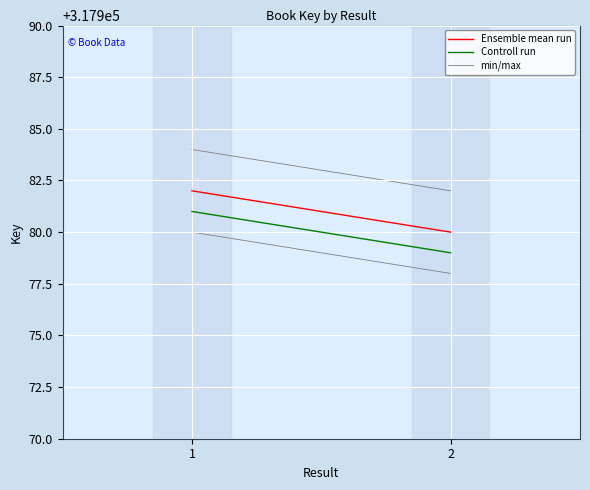

Reading left to right, what are all the values shown in this chart?

Ensemble mean run: 317982	317980
Controll run: 317981	317979
min/max: 317984	317982